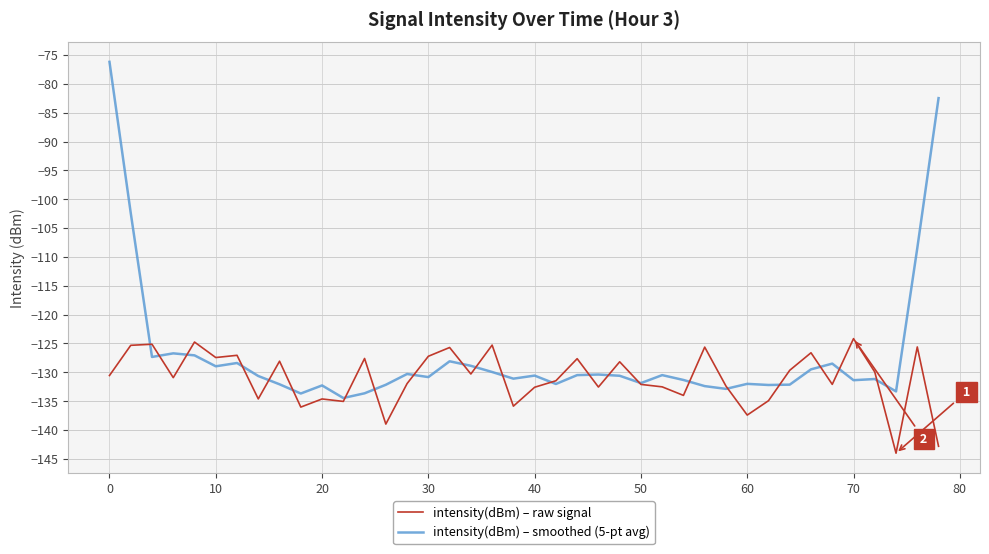

What is the smallest value displayed?

-144.0